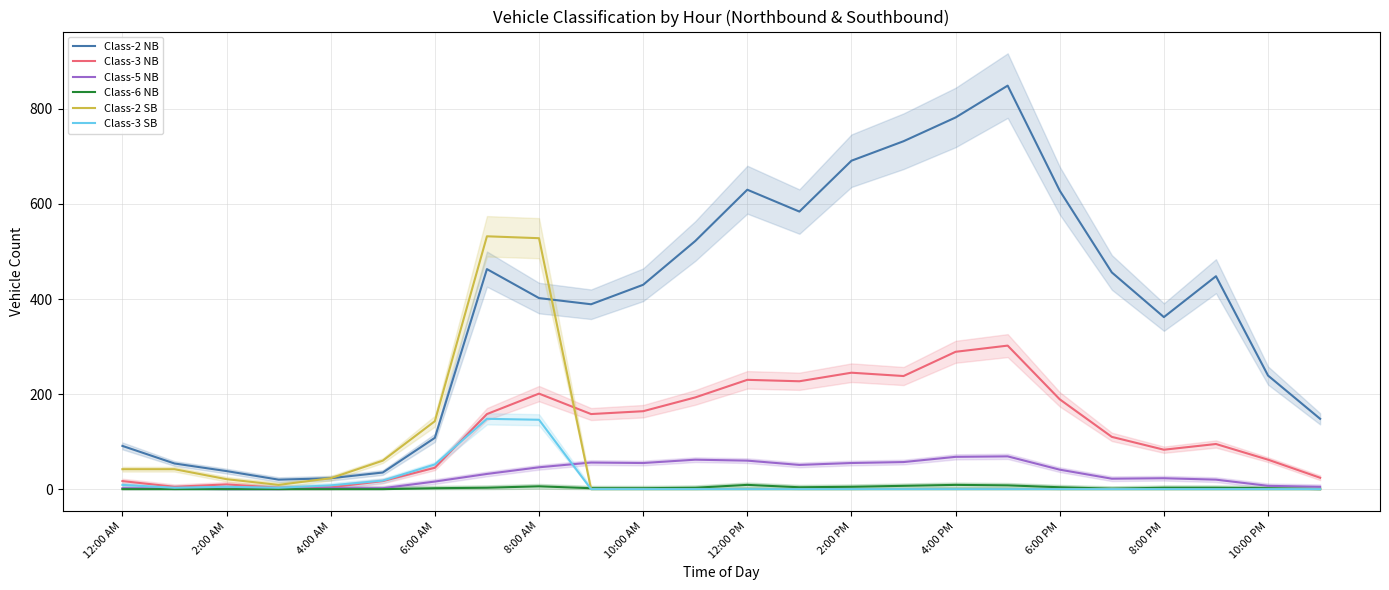

Which series has the widest spread of values?

Class-2 NB